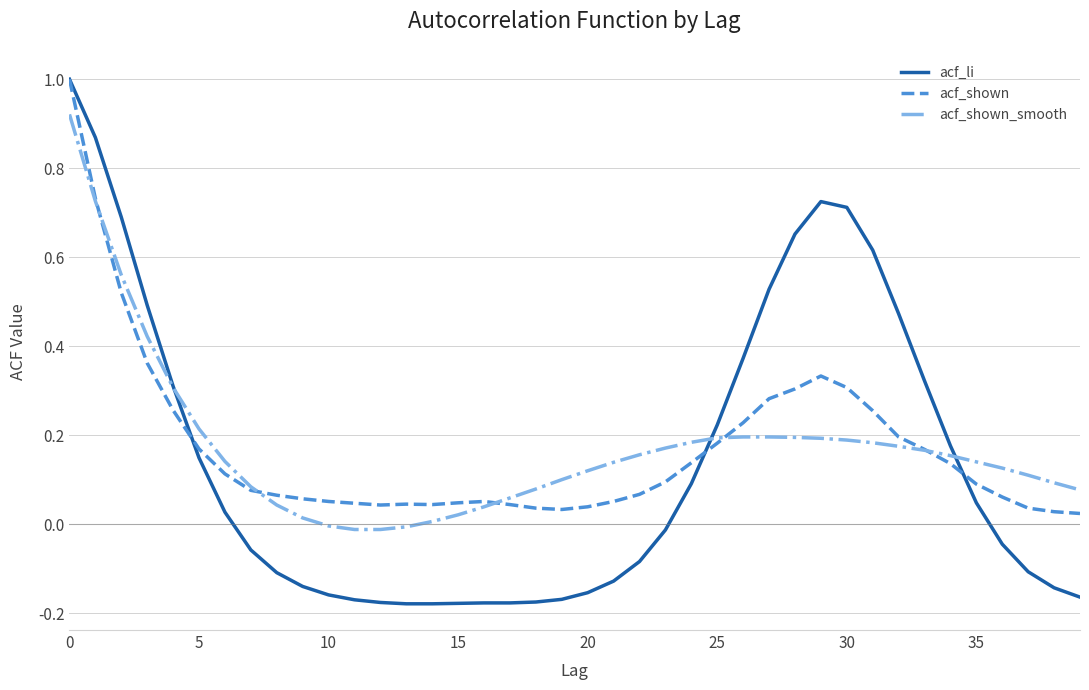

Which series has the largest range (max minus min)?

acf_li